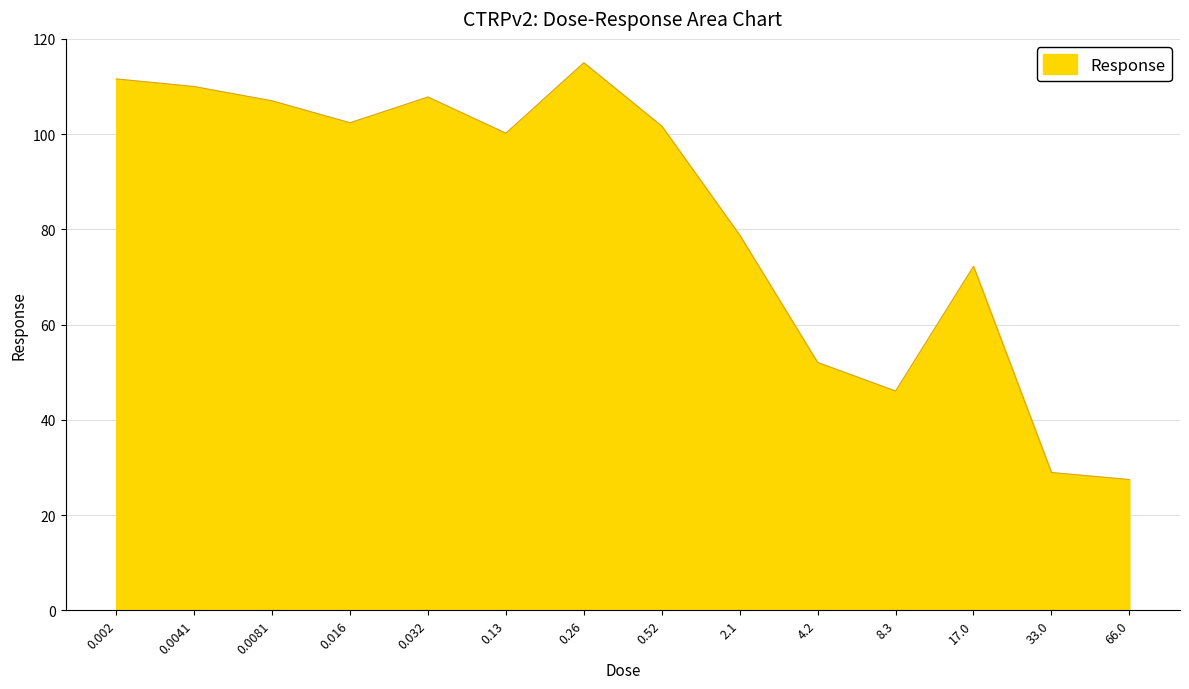

Is it true that the value at 0.032 is 107.8?

True